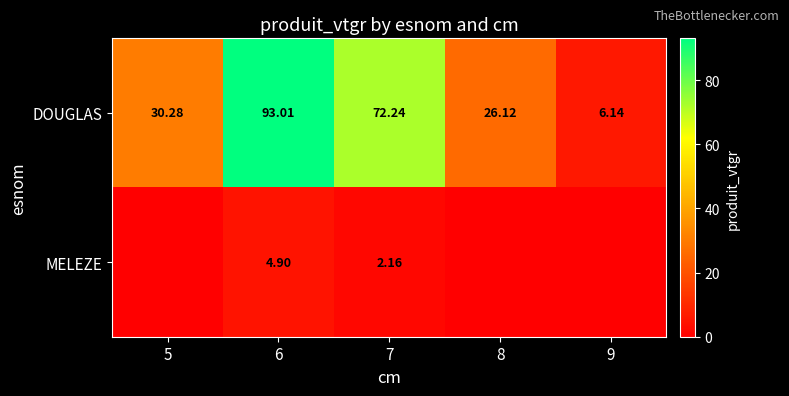

Between 5 and 8, which series saw the biggest shift?

DOUGLAS